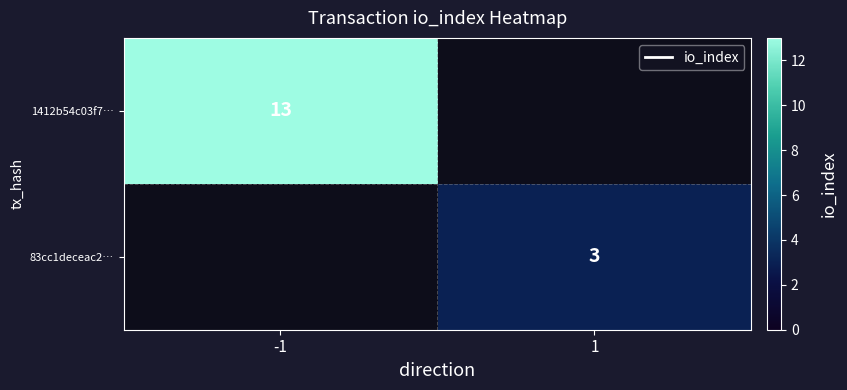

The value of 83cc1deceac2… at 1 is 3. True or false?

True